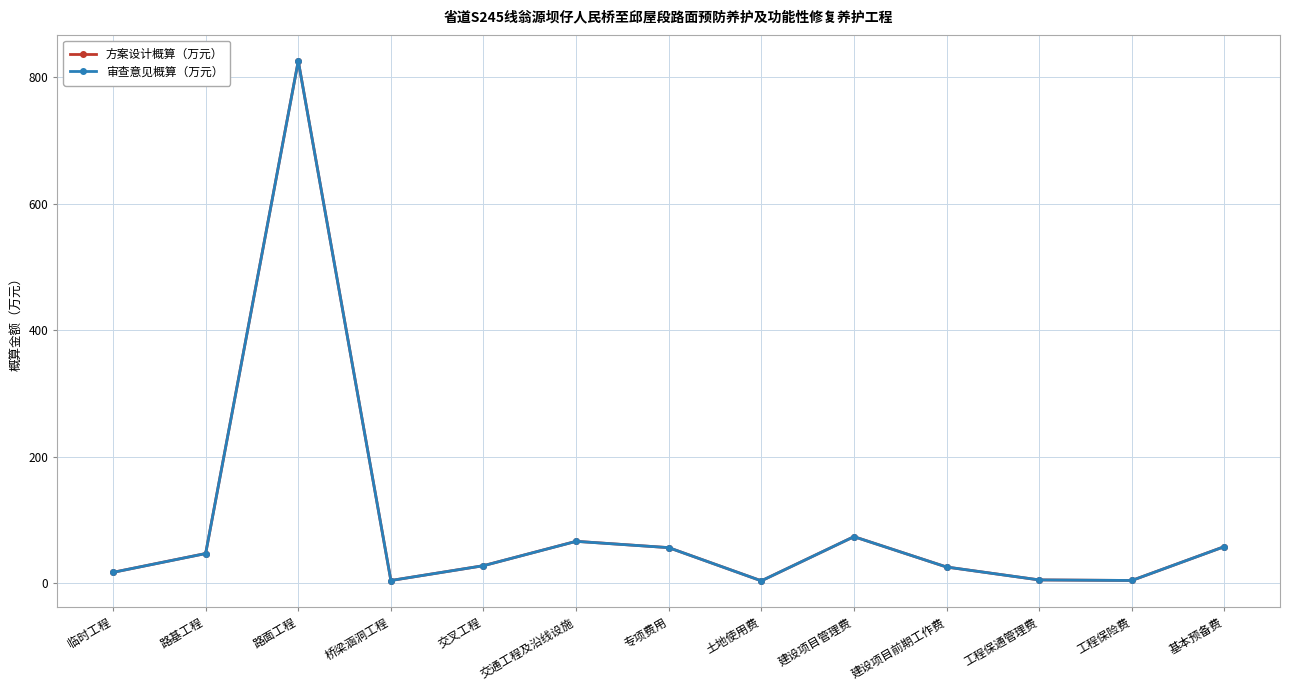

The value of 审查意见概算（万元） at 基本预备费 is 57.8. True or false?

True